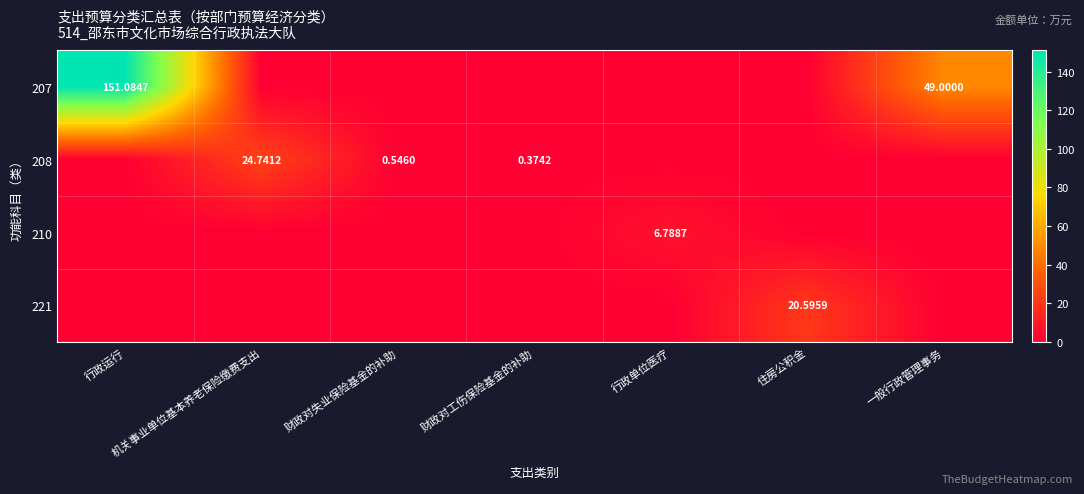

Rank the categories by 210 value from lowest to highest.

行政运行, 机关事业单位基本养老保险缴费支出, 财政对失业保险基金的补助, 财政对工伤保险基金的补助, 住房公积金, 一般行政管理事务, 行政单位医疗